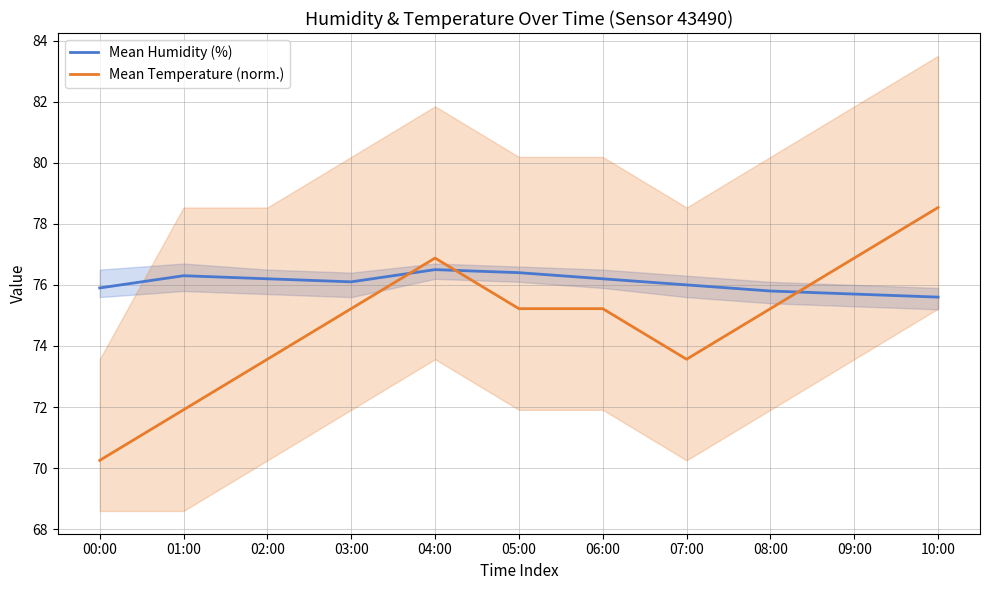

The value of Mean Humidity (%) at 04:00 is 76.5. True or false?

True